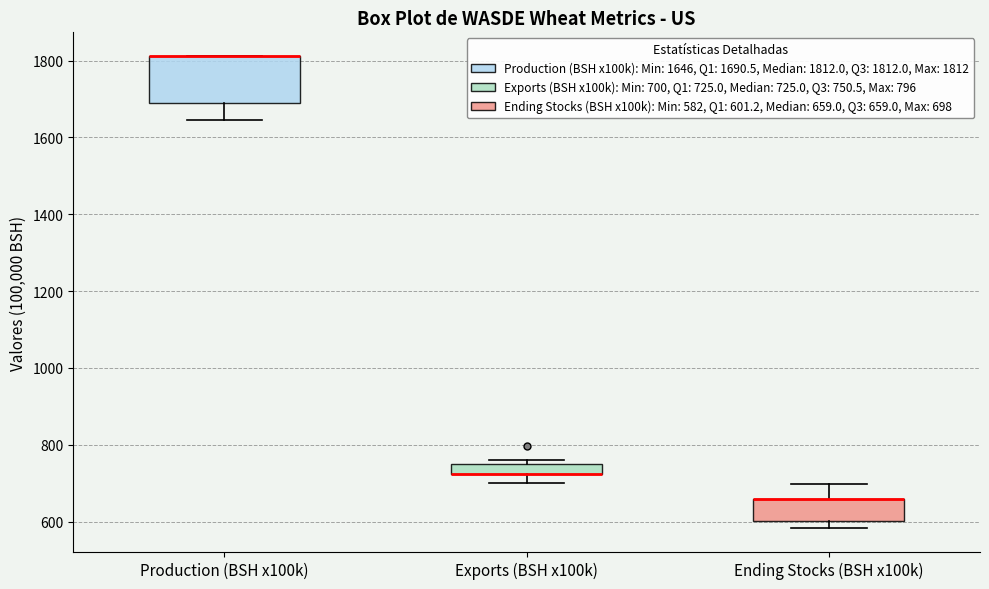

Which box is the tallest, from its lower edge to its upper edge?

Production (BSH x100k)